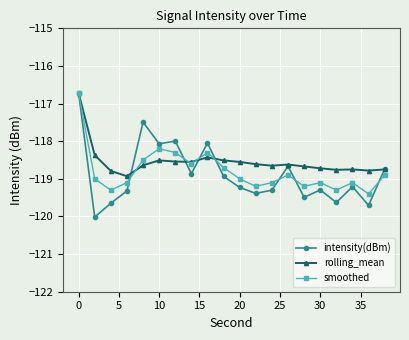

What is the maximum value shown in the chart?

-116.7